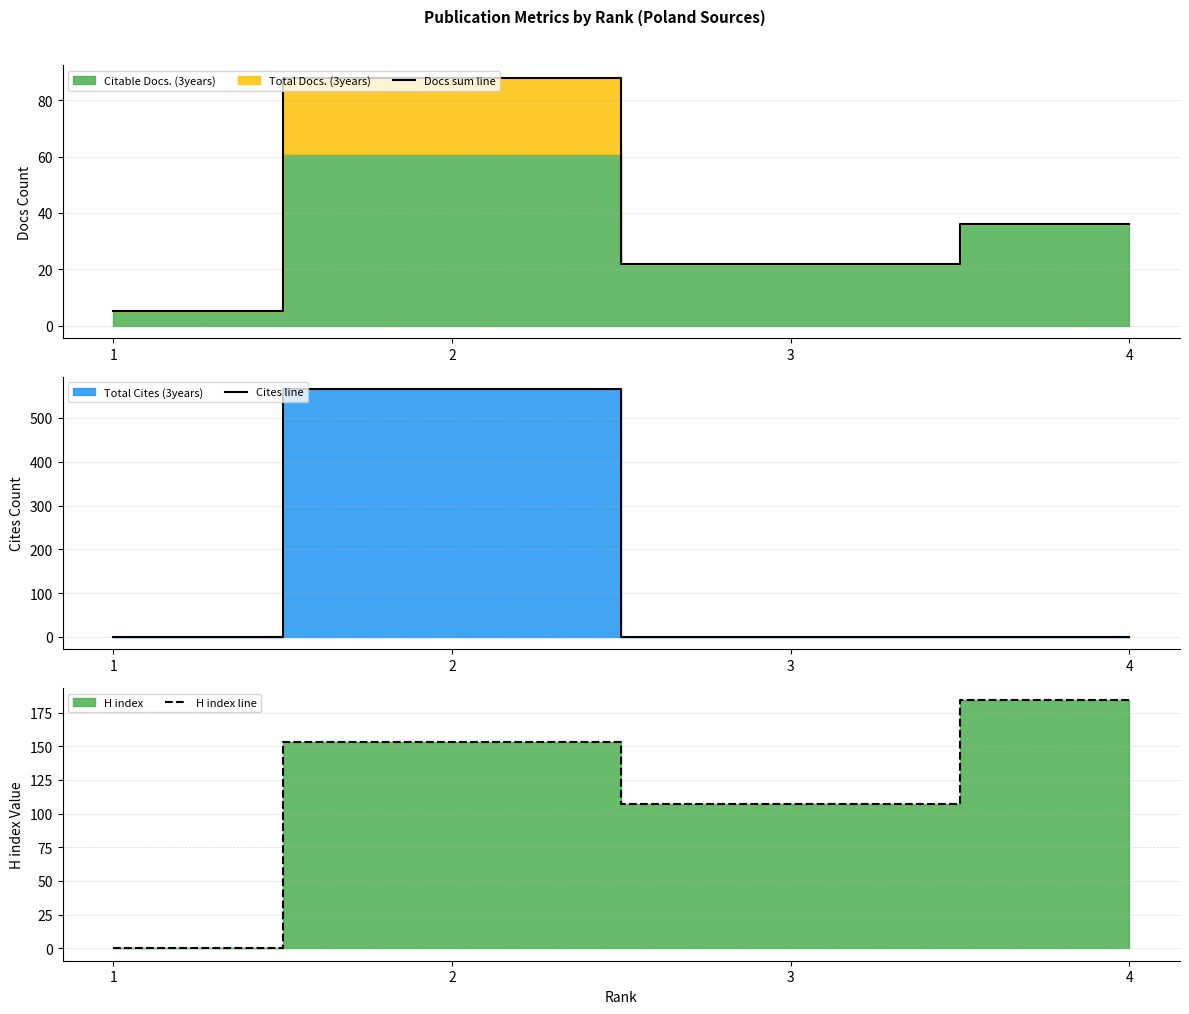

What is the difference between the H index line values at 2 and 1?

153